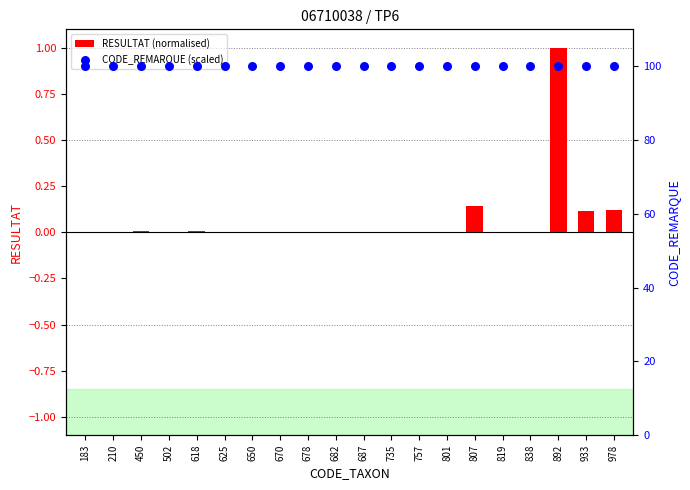

Which series has the widest spread of Y values?

RESULTAT (normalised)